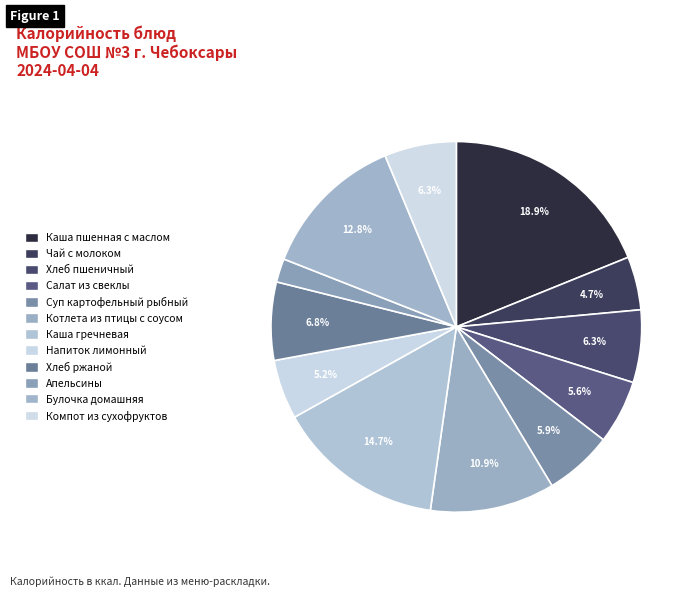

Is there any slice that represents more than half of the pie?

No